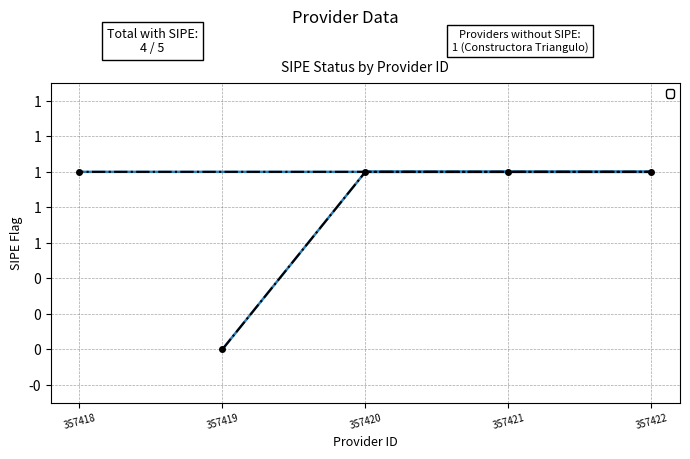

What is the label of the 2nd point from the right?

357421